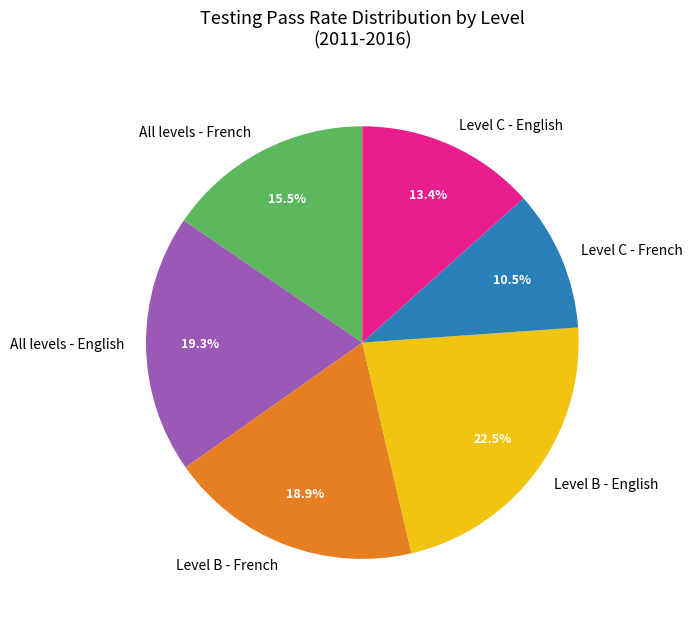

Does any single category account for the majority?

No